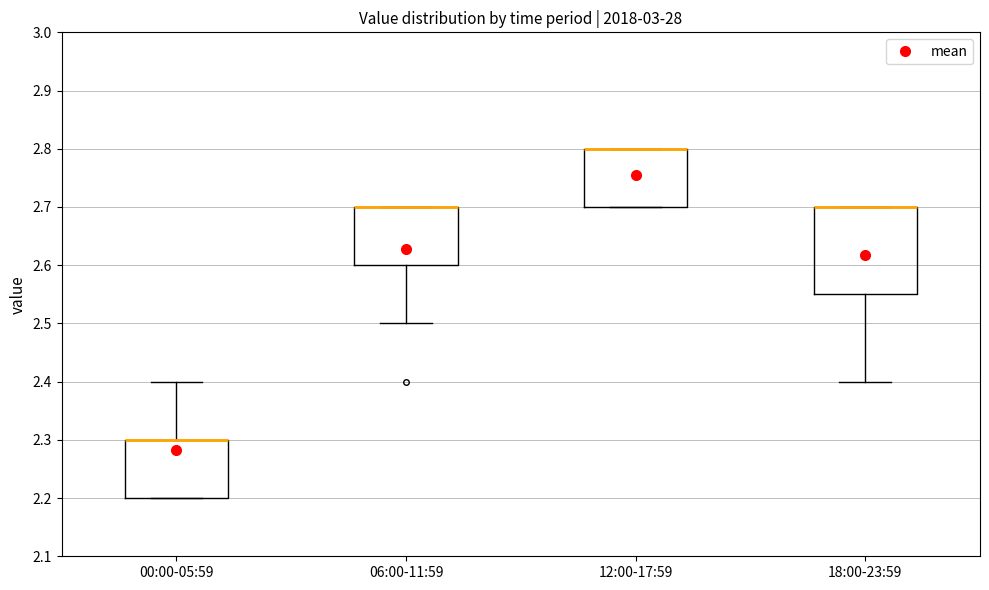

Reading left to right, transcribe this box plot: for each box, give where its median line is, the range the box spans, and where its two whiskers end, as read against the y-axis. The values are not printed on the chart, so give them approximately, as read against the axis.

00:00-05:59: median 2.30 (drawn on the box's upper edge), box 2.20 to 2.30, whiskers 2.20 to 2.40
06:00-11:59: median 2.70 (drawn on the box's upper edge), box 2.60 to 2.70, whiskers 2.50 to 2.70
12:00-17:59: median 2.80 (drawn on the box's upper edge), box 2.70 to 2.80, whiskers 2.70 to 2.80
18:00-23:59: median 2.70 (drawn on the box's upper edge), box 2.55 to 2.70, whiskers 2.40 to 2.70